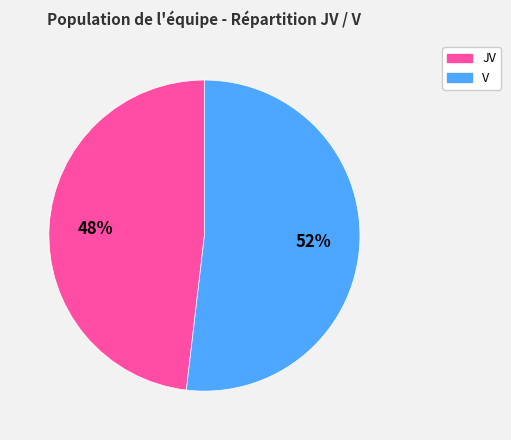

Count the number of slices in the pie.

2